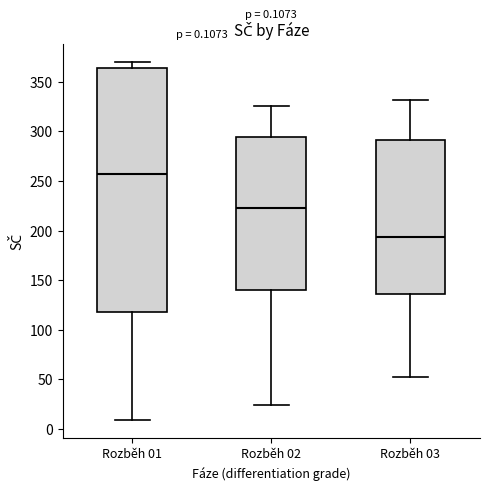

Comparing the boxes themselves (not the whiskers), which one is the tallest?

Rozběh 01